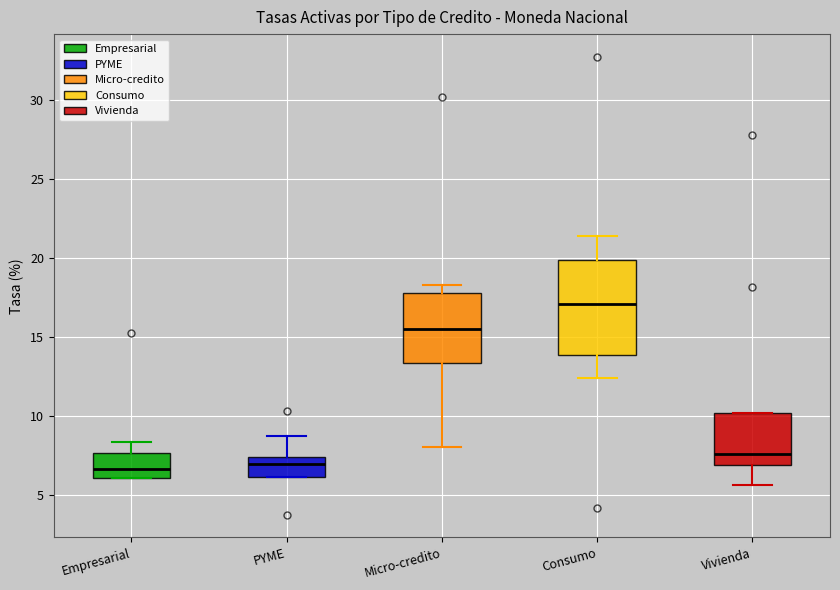

Which box's median line is the highest?

Consumo